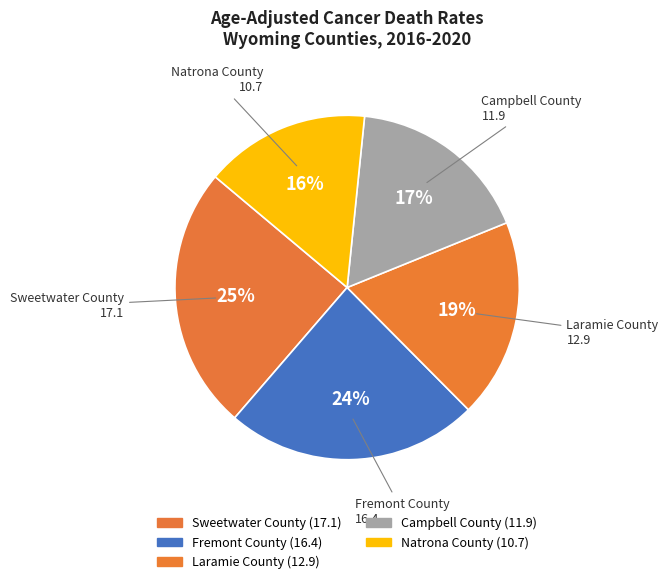

Rank the categories by value from highest to lowest.

Sweetwater County, Fremont County, Laramie County, Campbell County, Natrona County